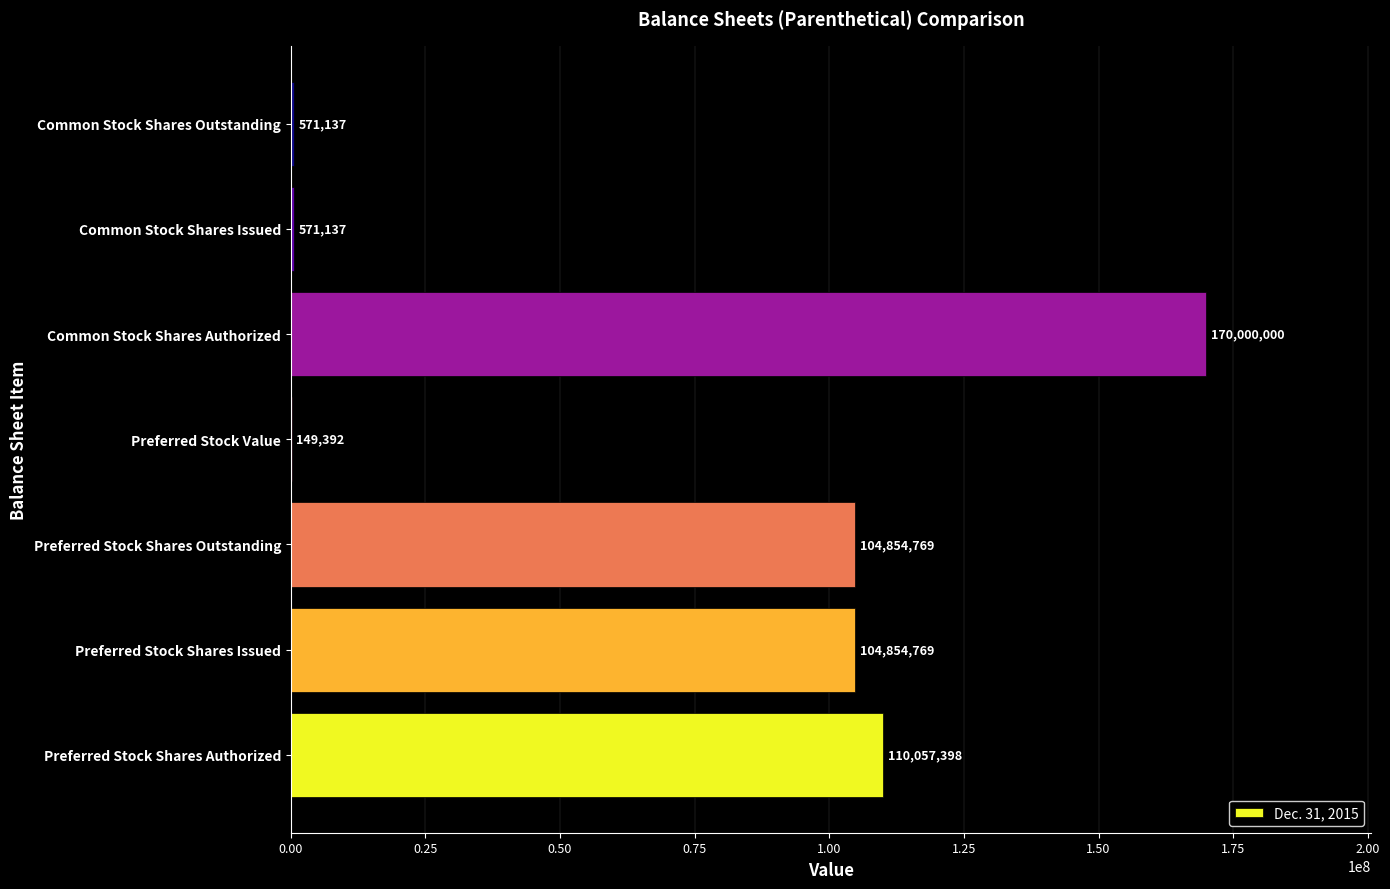

What is the change in value from Preferred Stock Shares Issued to Preferred Stock Value?

-104705377